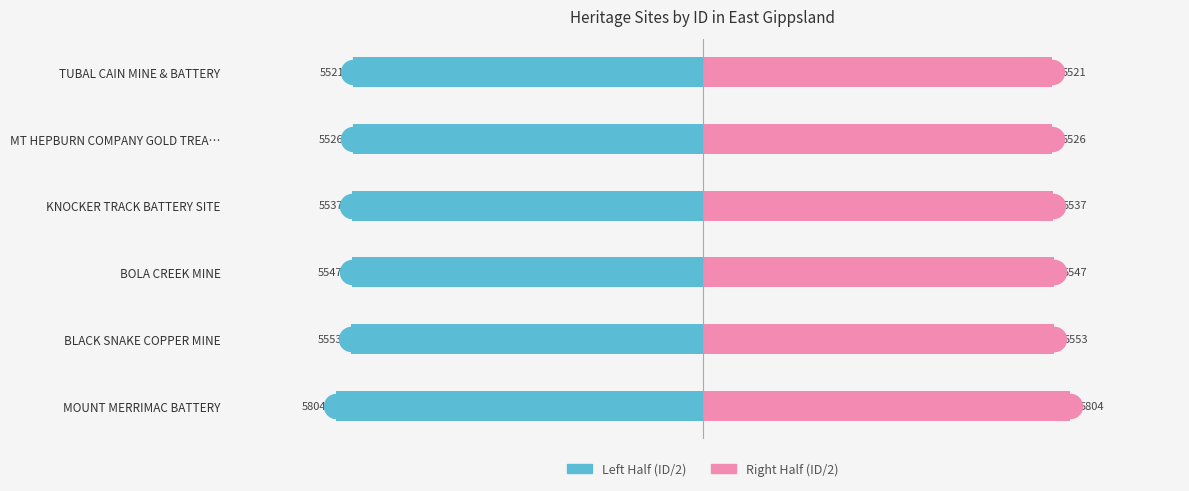

Which series has the largest Y range (max minus min)?

ID (Left Half)